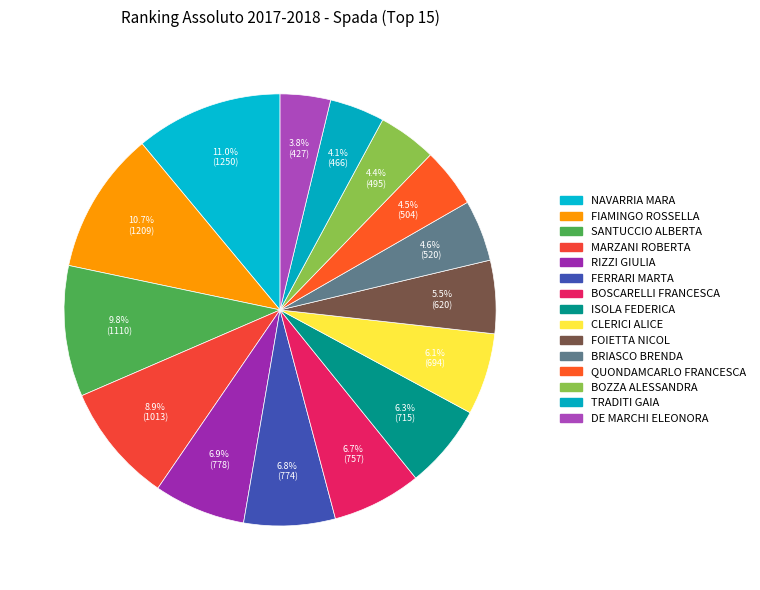

How many segments does this pie chart have?

15